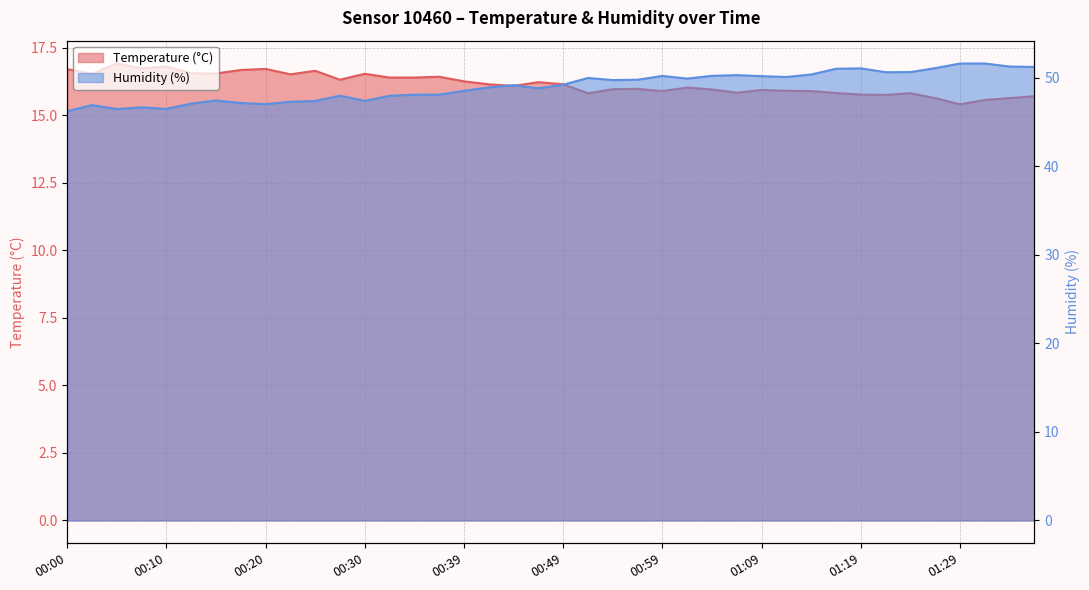

Rank the series at 32 from highest to lowest value.

Humidity (%), Temperature (°C)